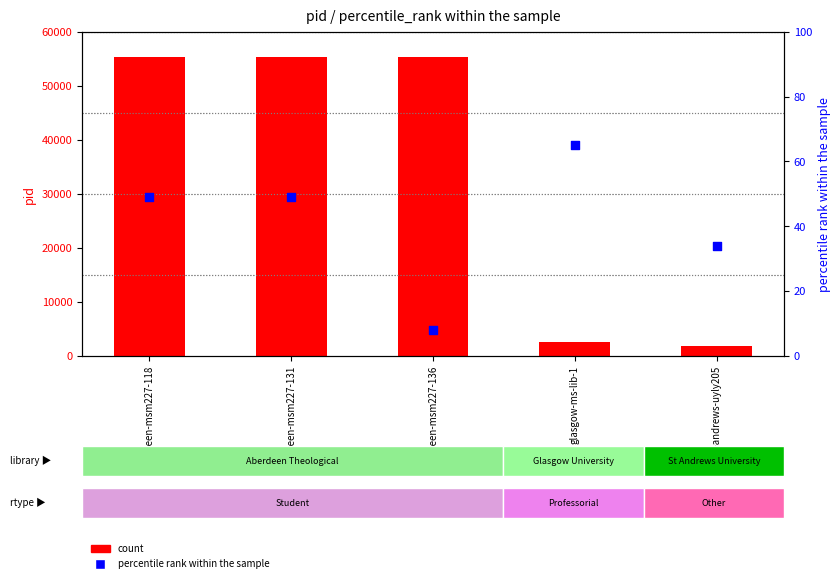

What is the total value across all series at aberdeen-msm227-136?

55415